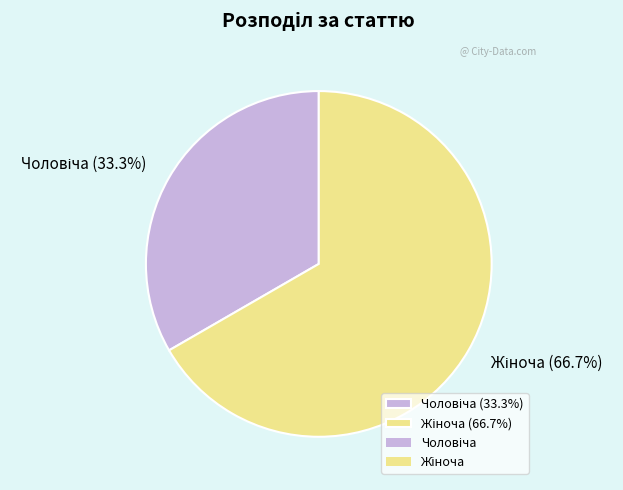

Is there any slice that represents more than half of the pie?

Yes